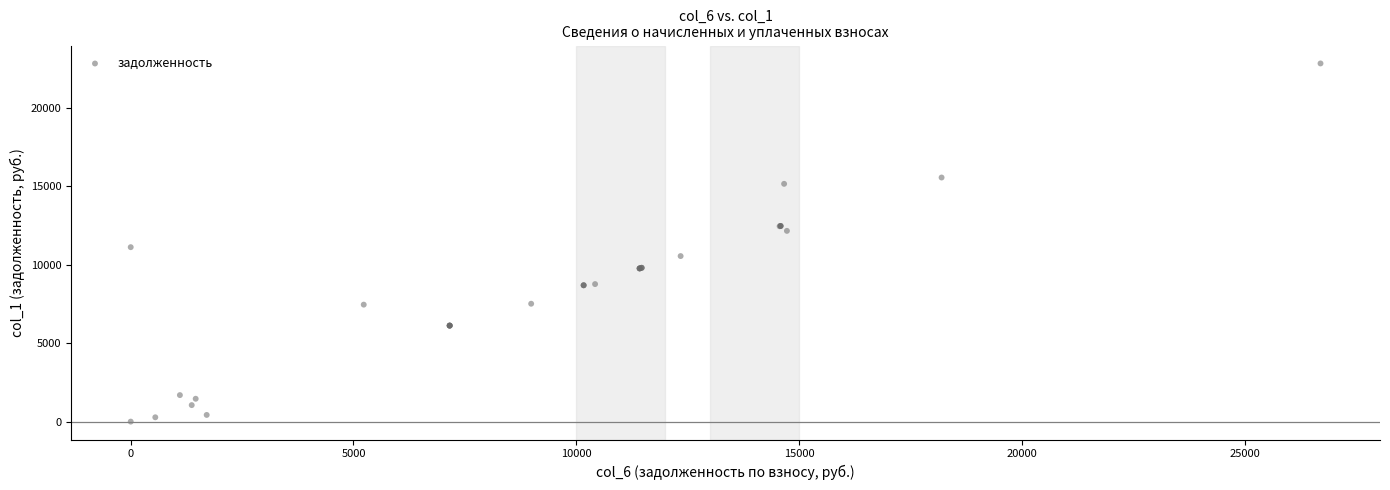

What Y value in the scatter plot is closest to 11424?

11128.0